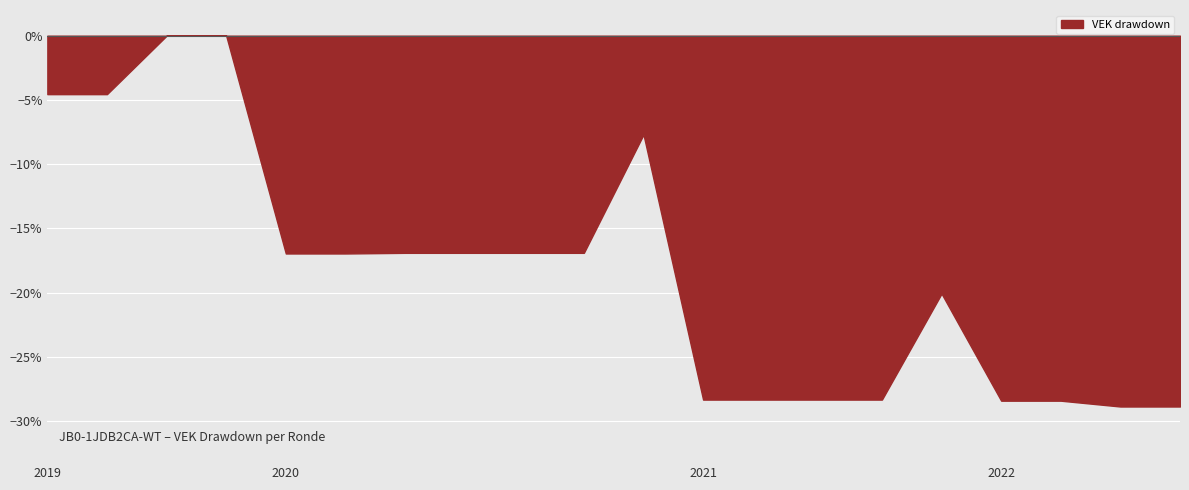

What is the difference between the maximum and minimum values?

28.9